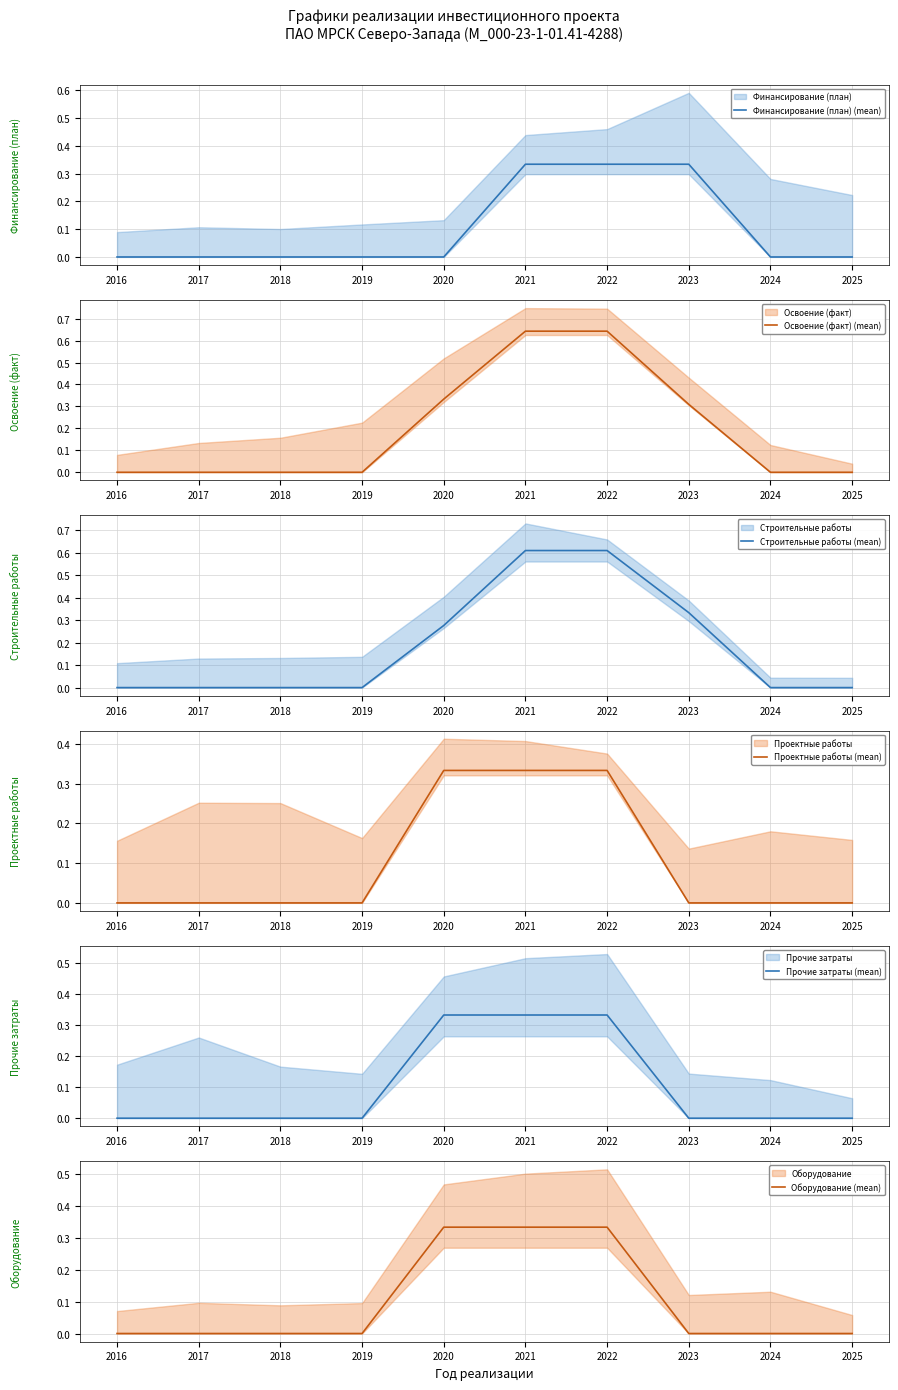

Is the value of Прочие затраты (mean) at 2023 greater than the value of Проектные работы (mean) at 2025?

No